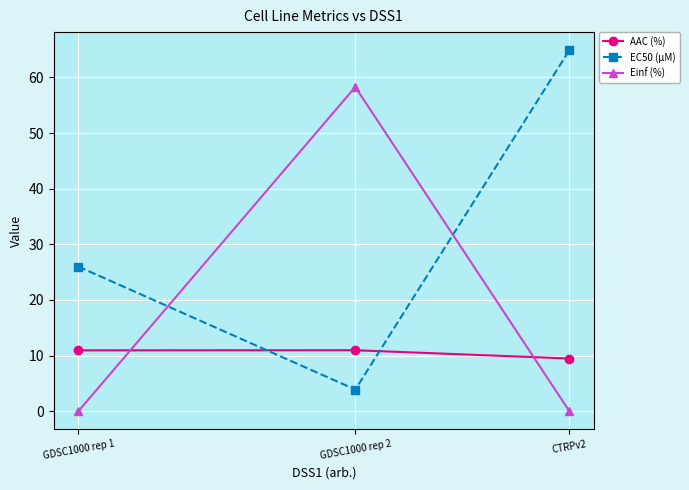

The value of Einf (%) at CTRPv2 is 19.5. True or false?

False